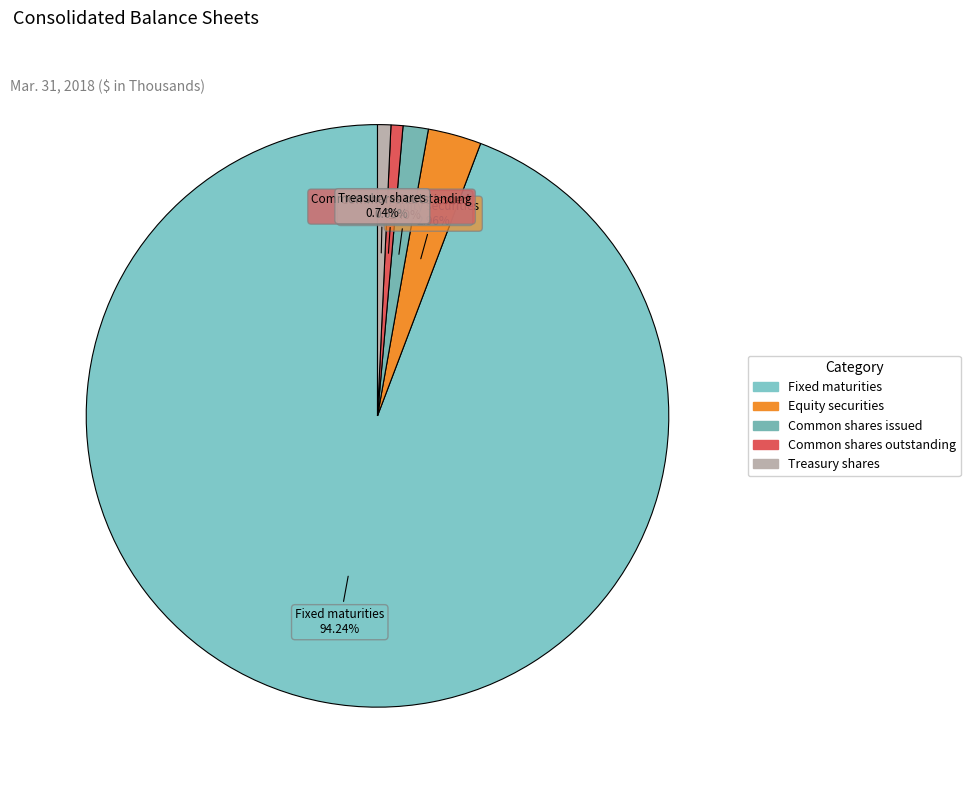

True or false: Fixed maturities accounts for 94% of the total.

True